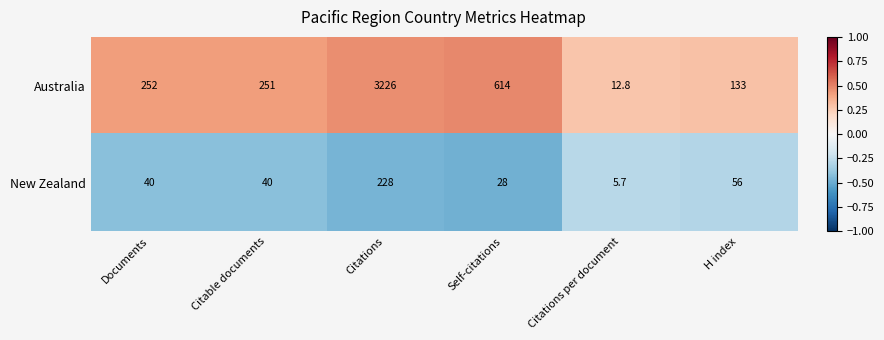

Reading left to right, extract all data points from this chart.

Australia: 252.0	251.0	3226.0	614.0	12.8	133.0
New Zealand: 40.0	40.0	228.0	28.0	5.7	56.0